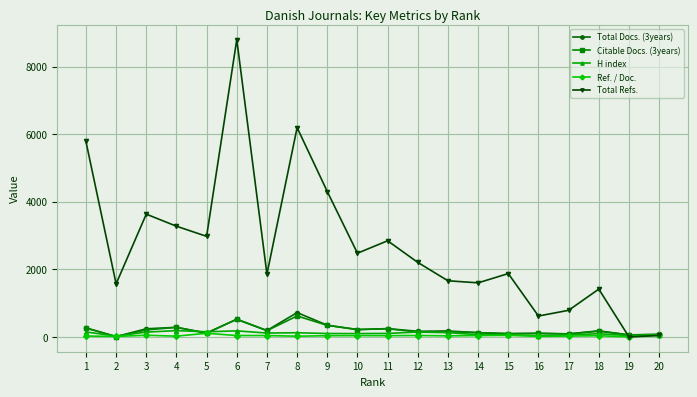

The value of Total Refs. at 14 is 2094. True or false?

False